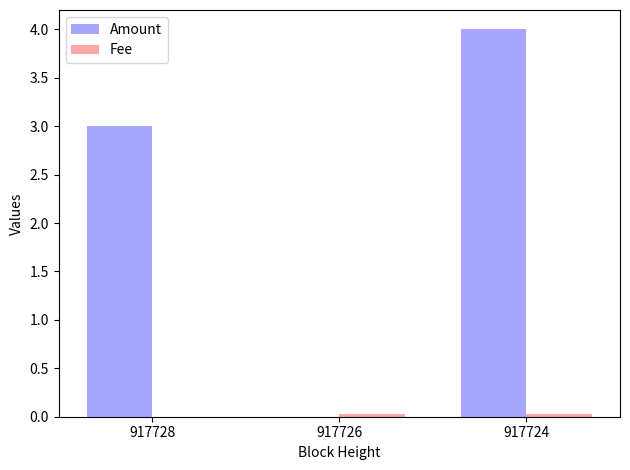

How many series are shown in this chart?

2